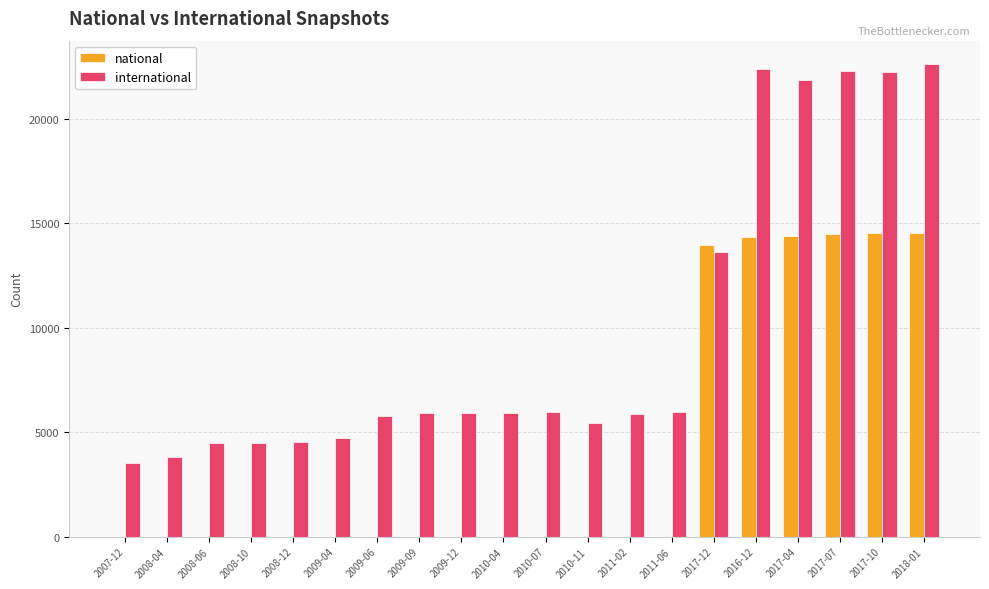

At which label is international closest to 13064?

2017-12